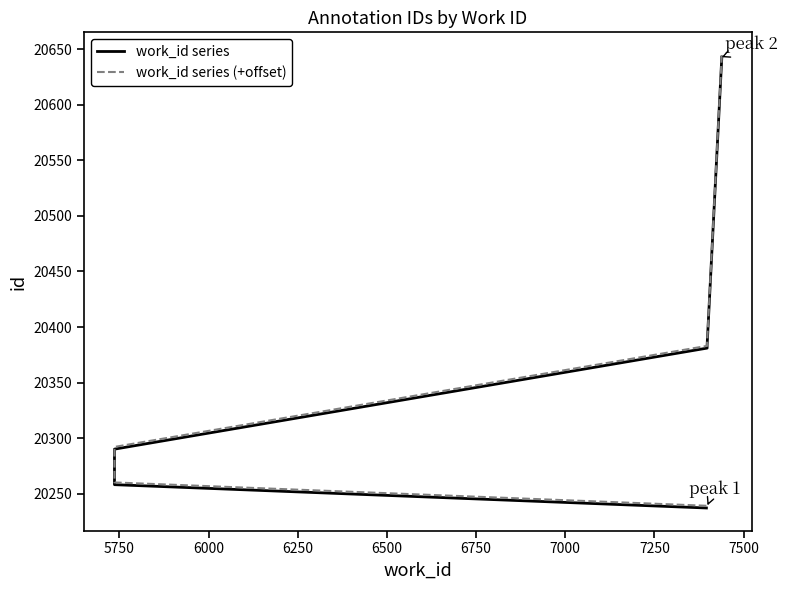

True or false: work_id series has more than 1 interior local peaks.

False